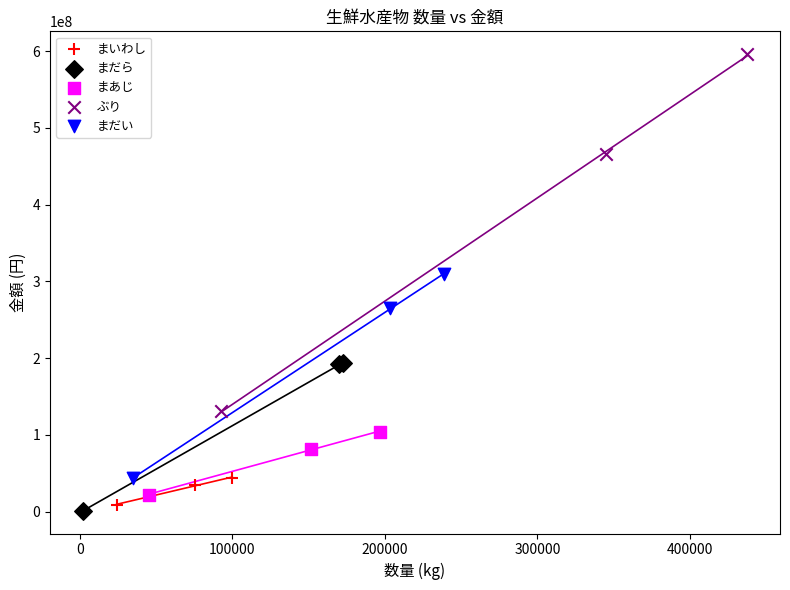

Which series contains the highest Y value?

ぶり